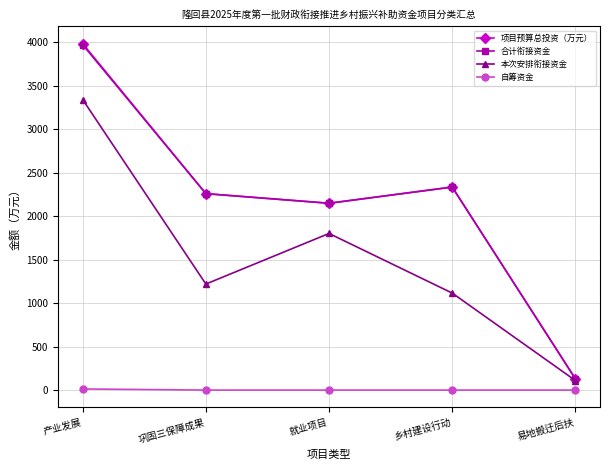

What is the sum of all 项目预算总投资（万元） values?

10861.4